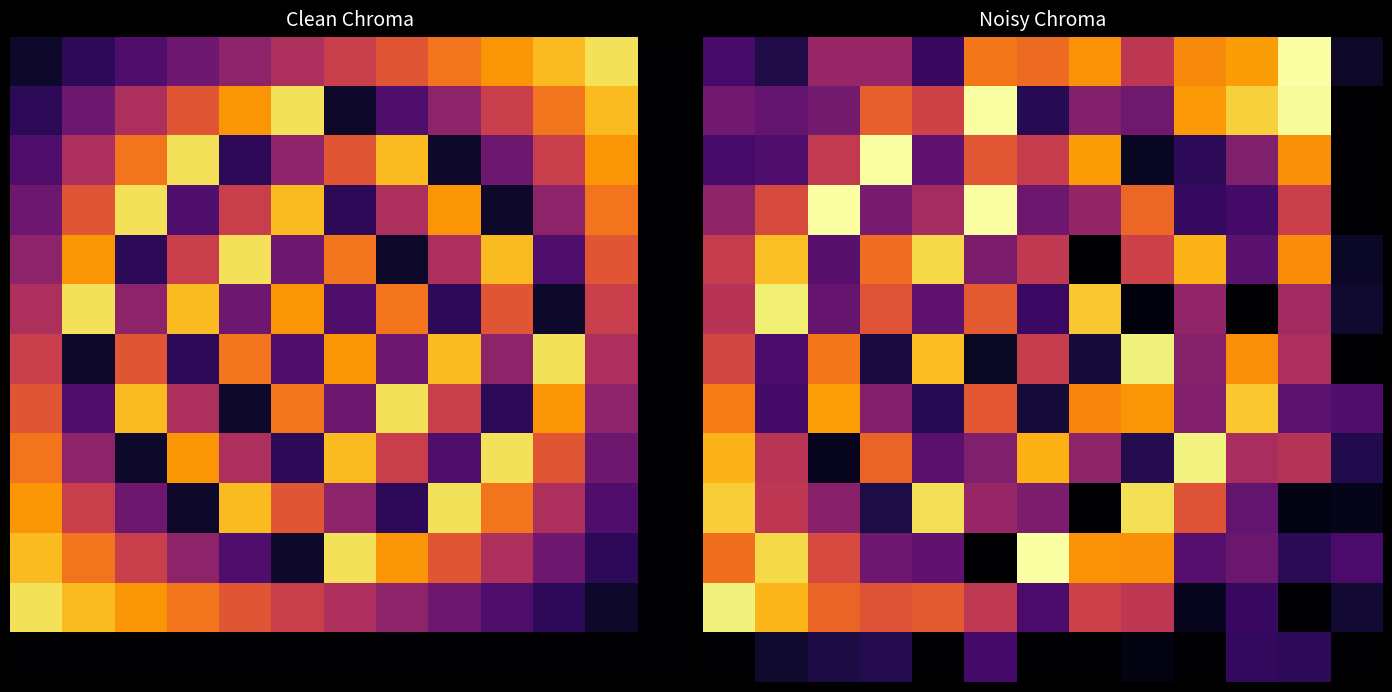

Which has a higher value, 2 or 5?

5